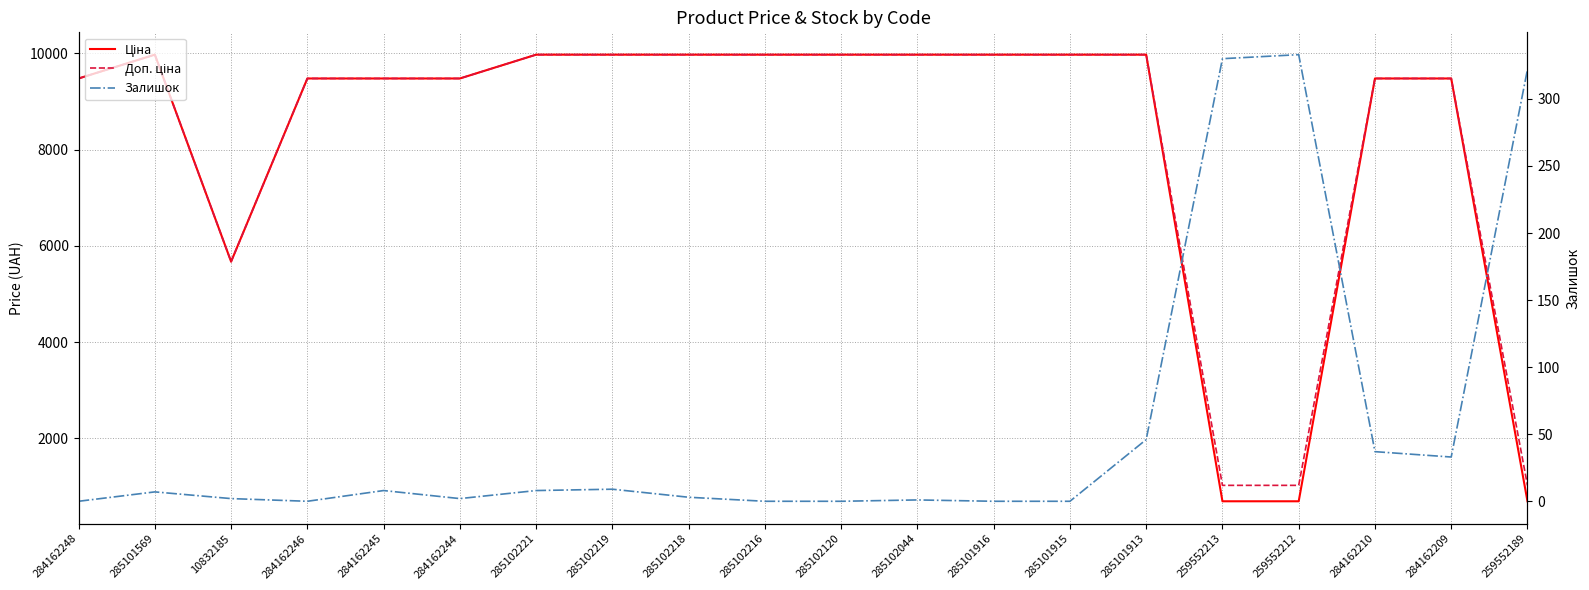

How many data points in Доп. ціна are above 9974?

10